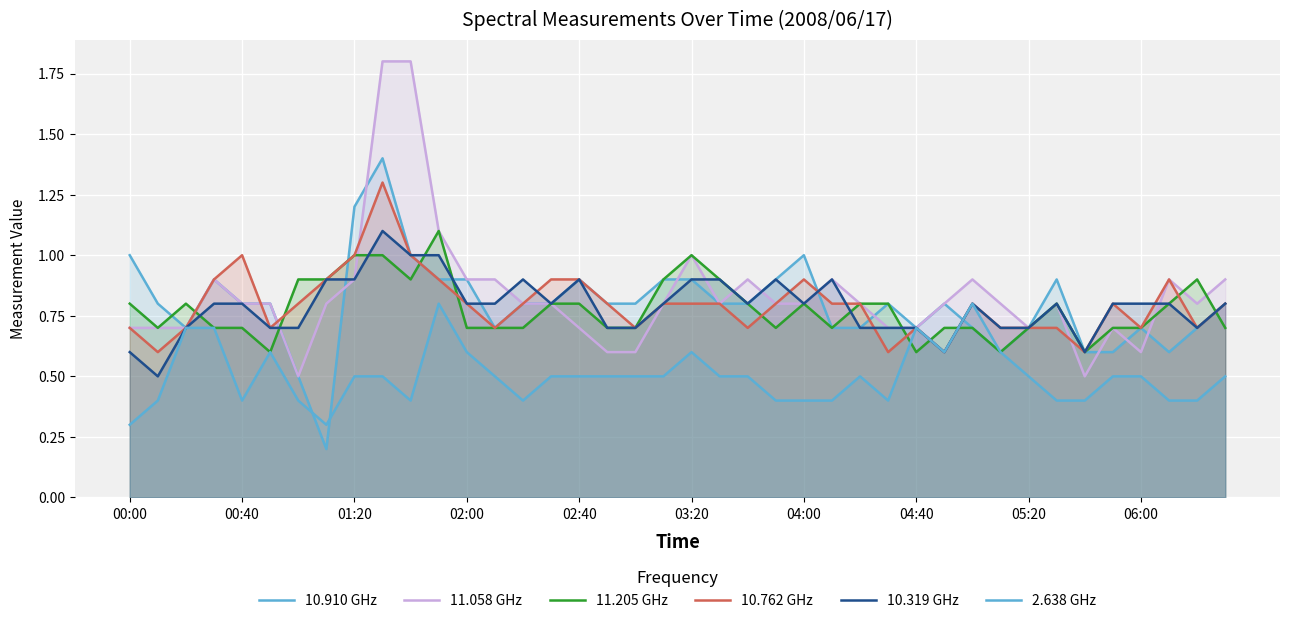

What is the value of the 10.910 GHz point at the 28th from the left?

0.8